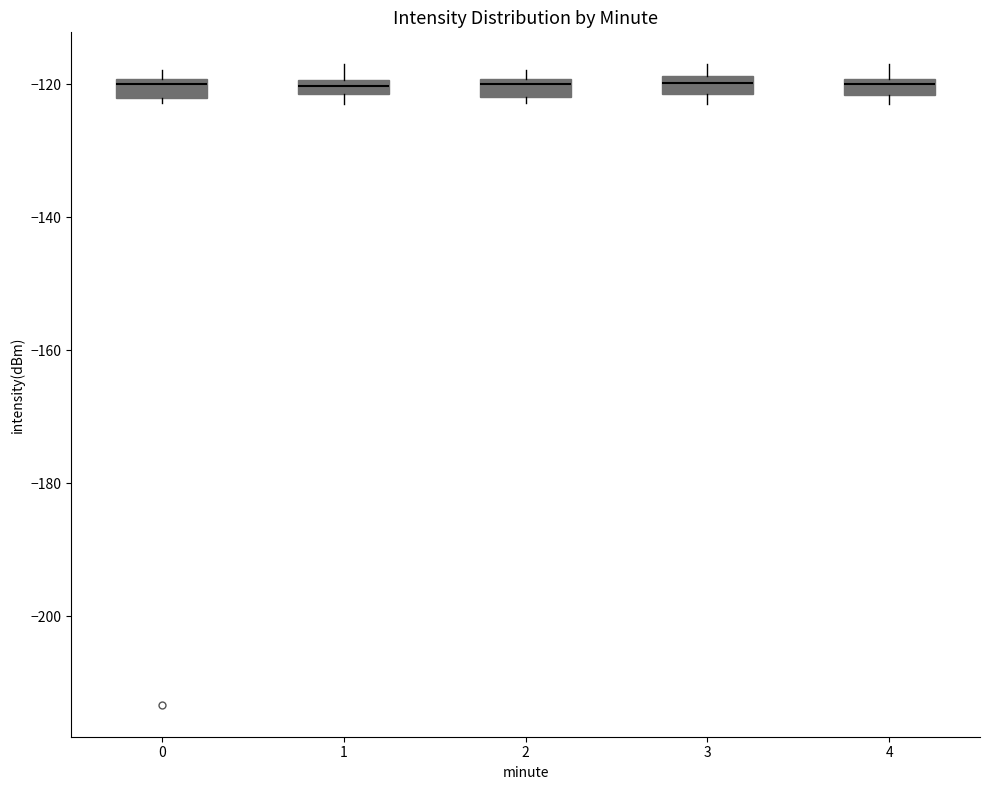

Where is the upper edge of the box at x = 0 on the y-axis? The values are not printed on the chart, so give them approximately, as read against the axis.

-120